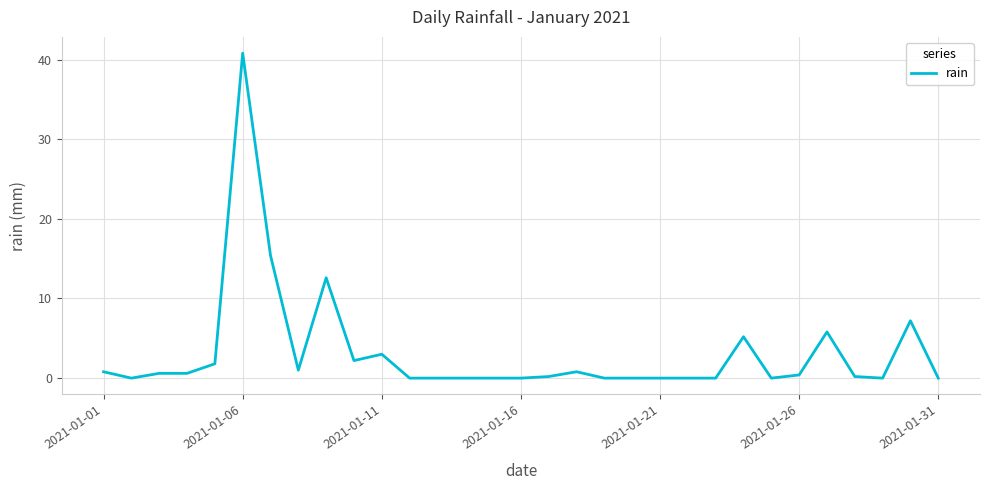

What is the difference between the maximum and minimum values?

40.8